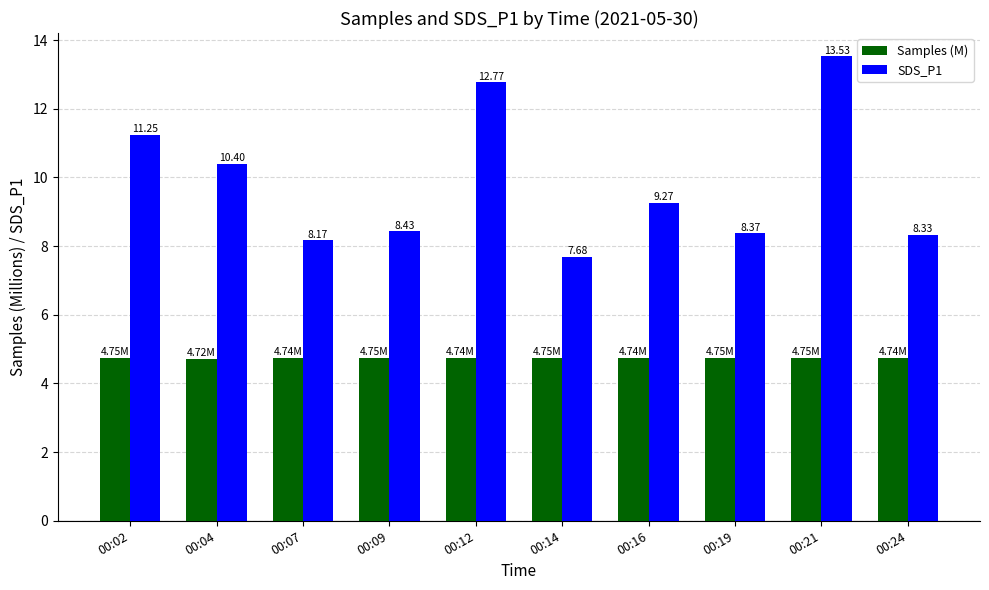

Count the number of data series in this chart.

2